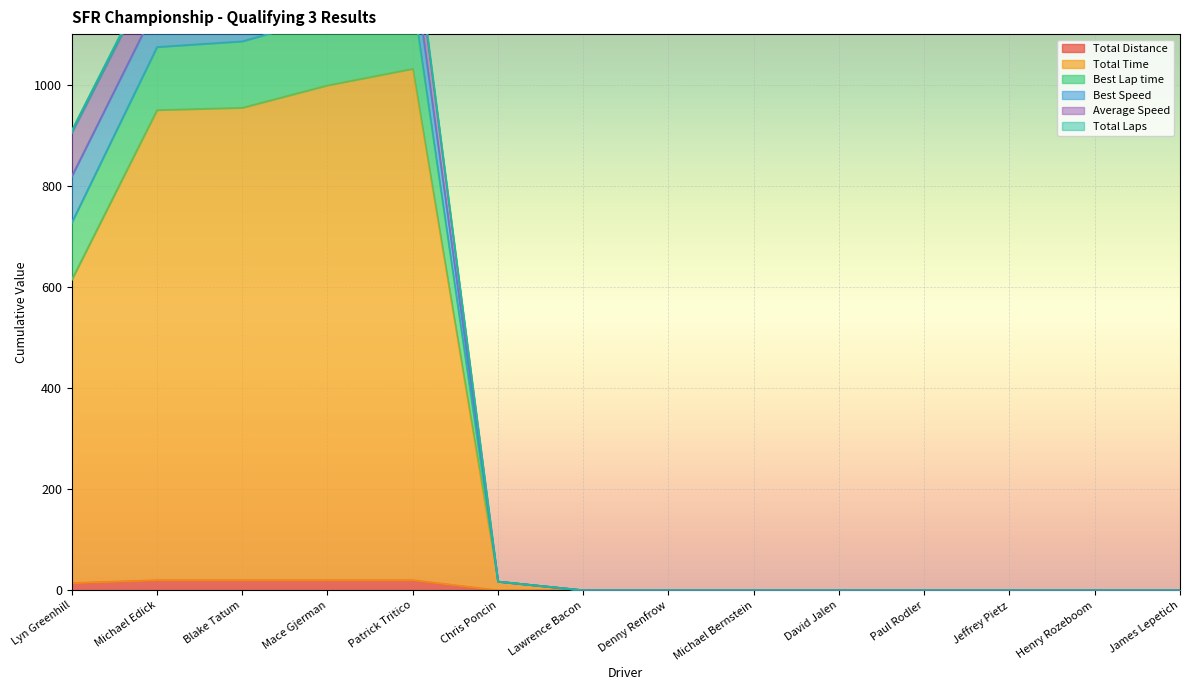

True or false: Total Distance has a value of 0.0 at James Lepetich.

True